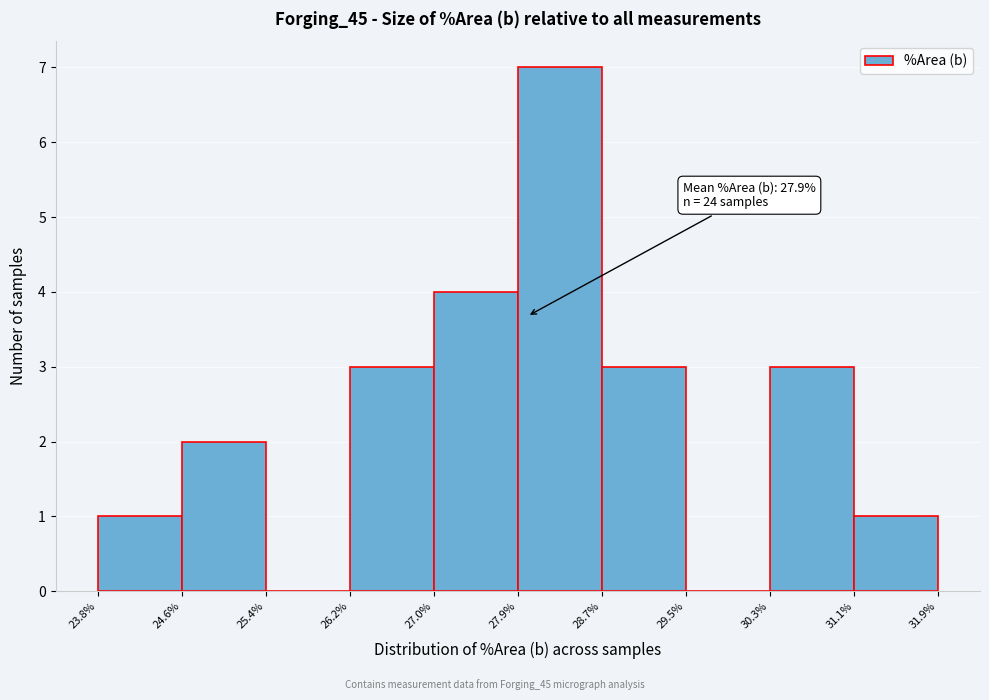

Which range on the x-axis has the tallest bar?

27.9% to 28.7%